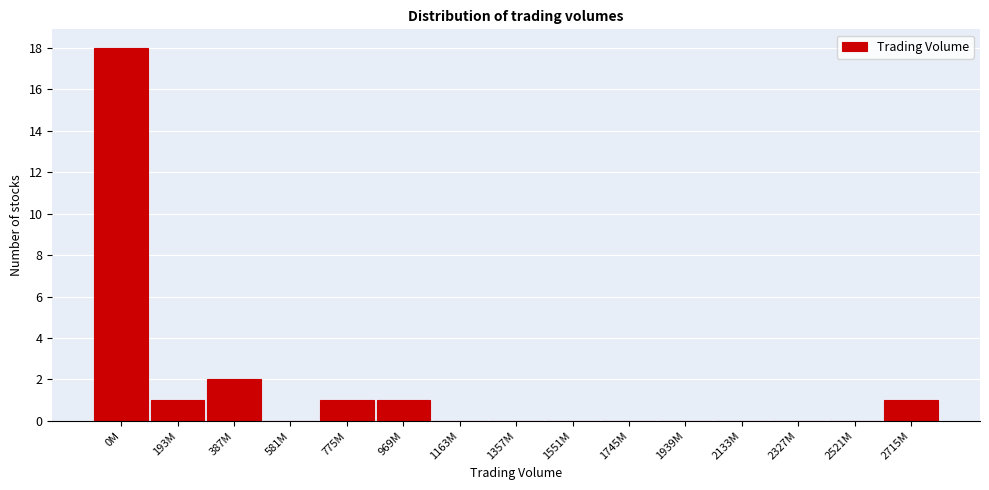

Reading left to right, transcribe all the data shown in this chart.

0M=18	193M=1	387M=2	581M=0	775M=1	969M=1	1163M=0	1357M=0	1551M=0	1745M=0	1939M=0	2133M=0	2327M=0	2521M=0	2715M=1